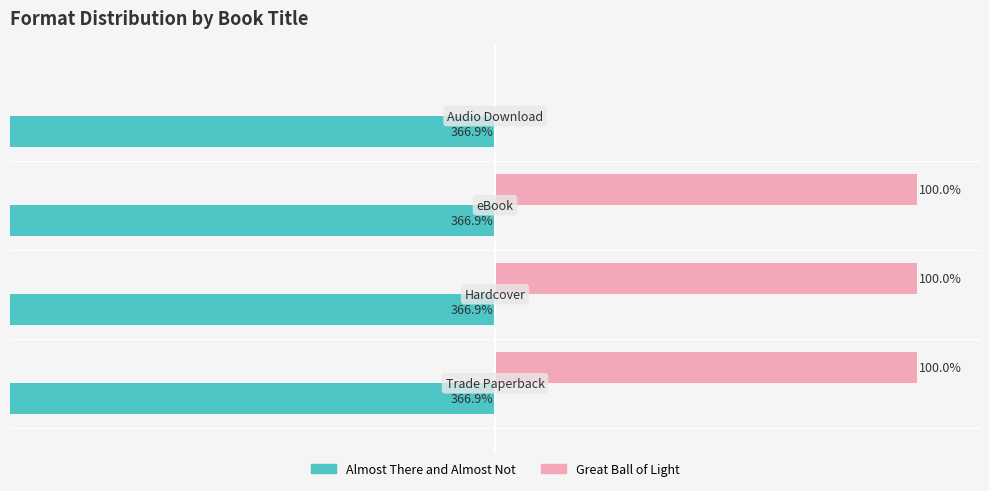

Which series has the widest spread of values?

Great Ball of Light